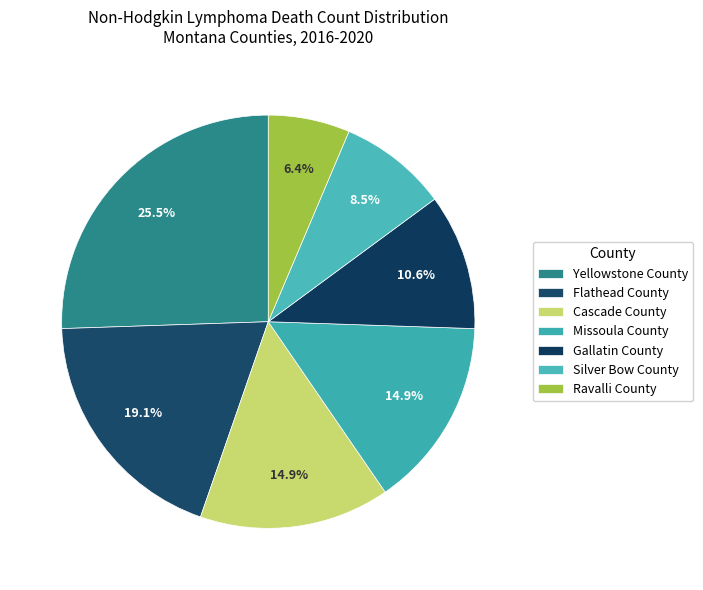

To the nearest percent, what portion does Missoula County represent?

15%